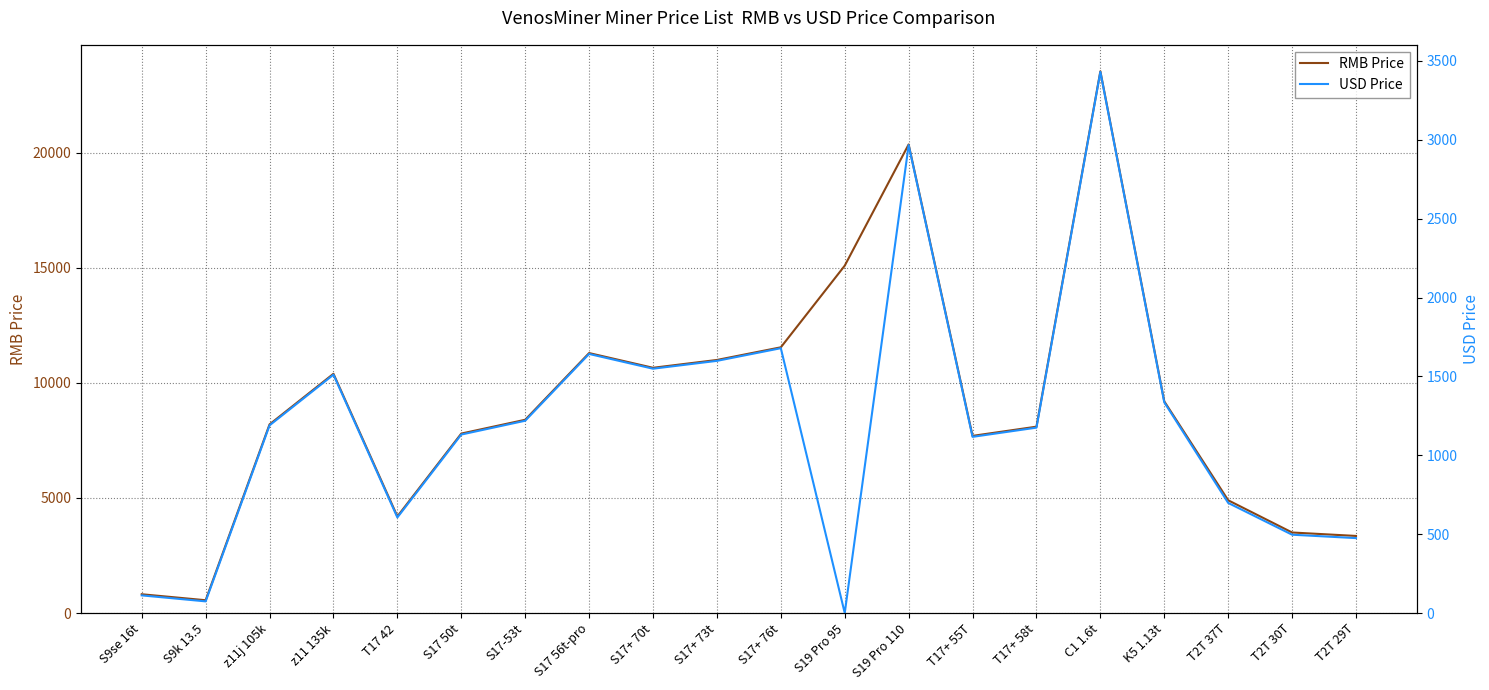

True or false: USD Price and RMB Price cross at least once.

False